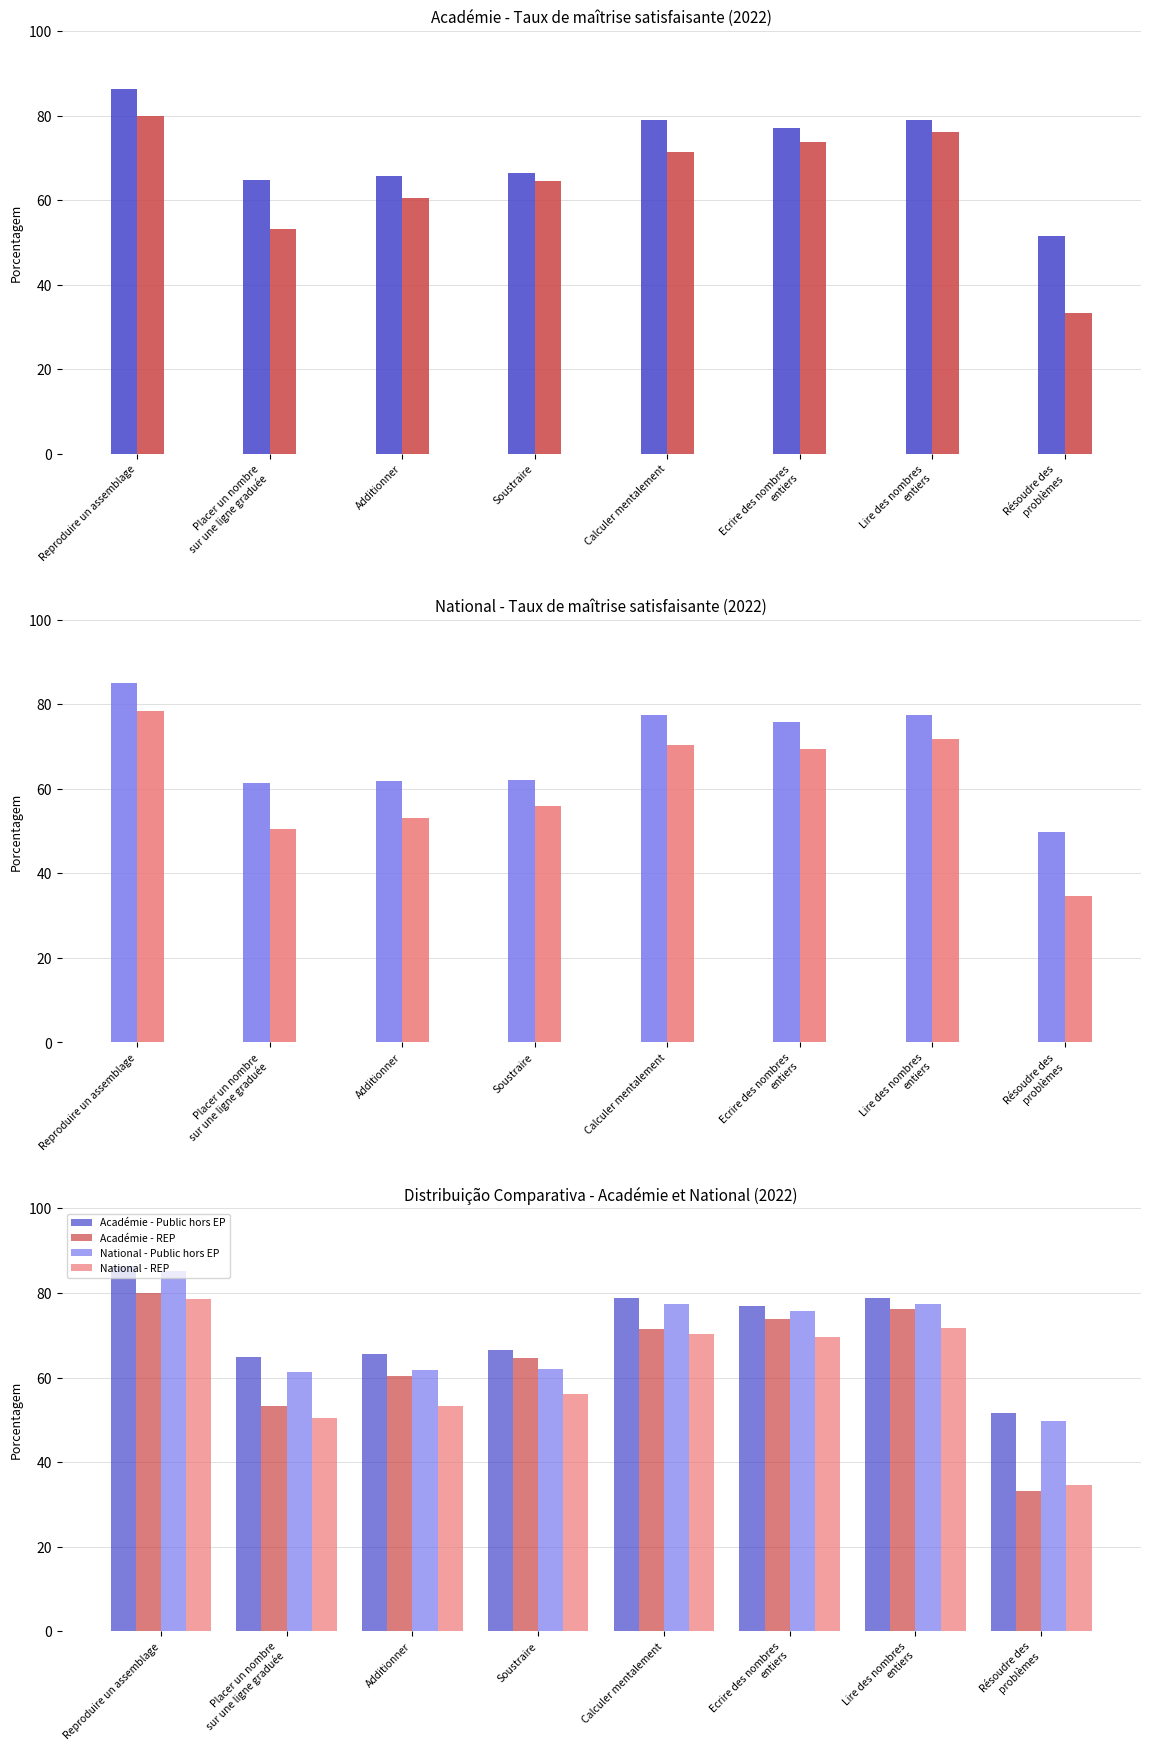

How many bars are there in each group?

4